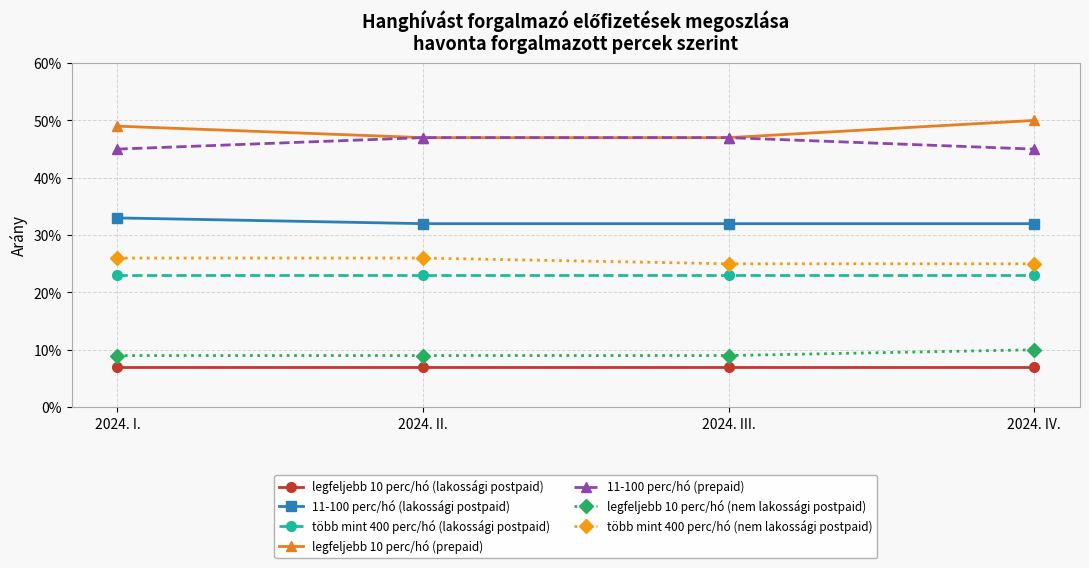

The value of több mint 400 perc/hó (nem lakossági postpaid) at 2024. IV. is 0.2. True or false?

True